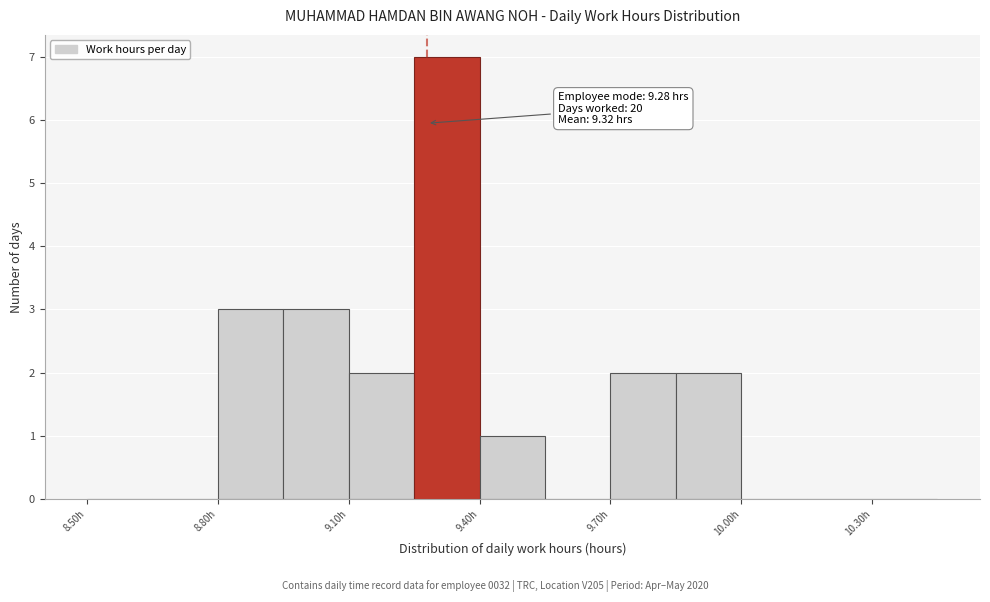

Read against the x-axis, roughly where is the centre of the tallest bar?

9.35